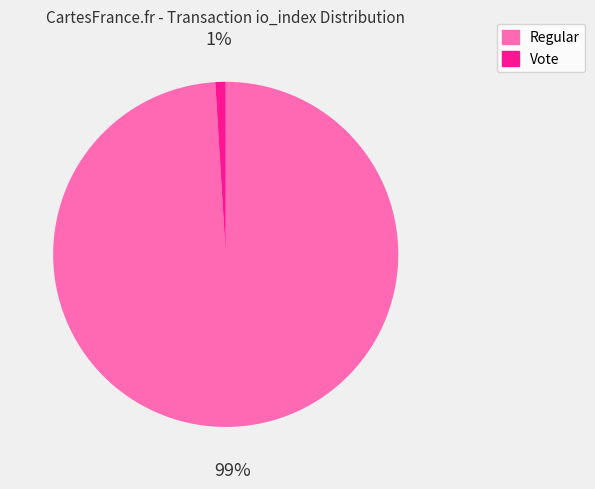

To the nearest percent, what percentage of the pie is Regular?

99%